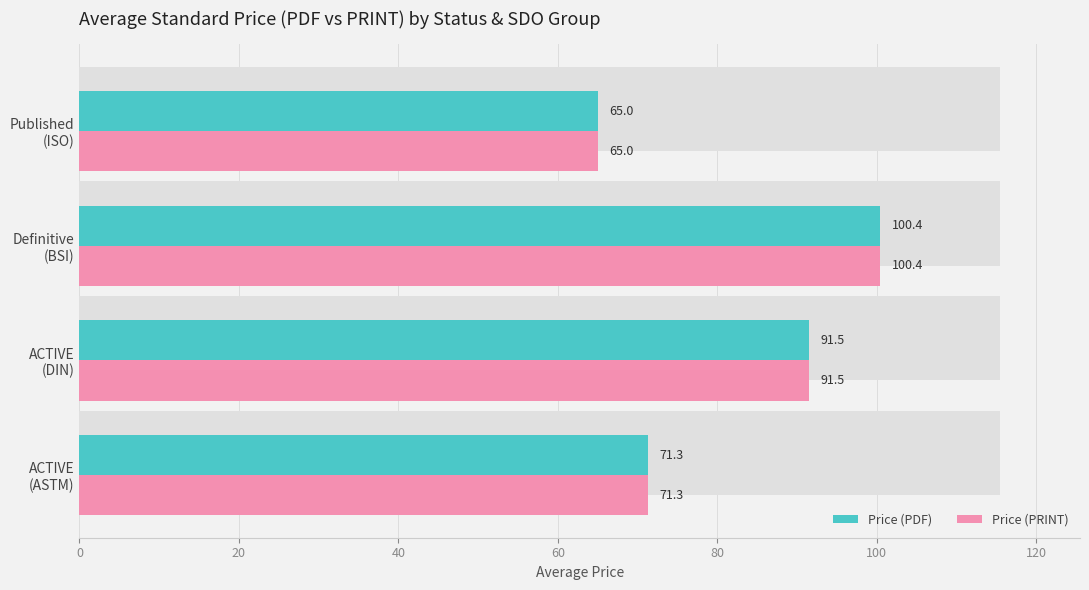

What is the lowest value of the Price (PRINT) series?

65.0